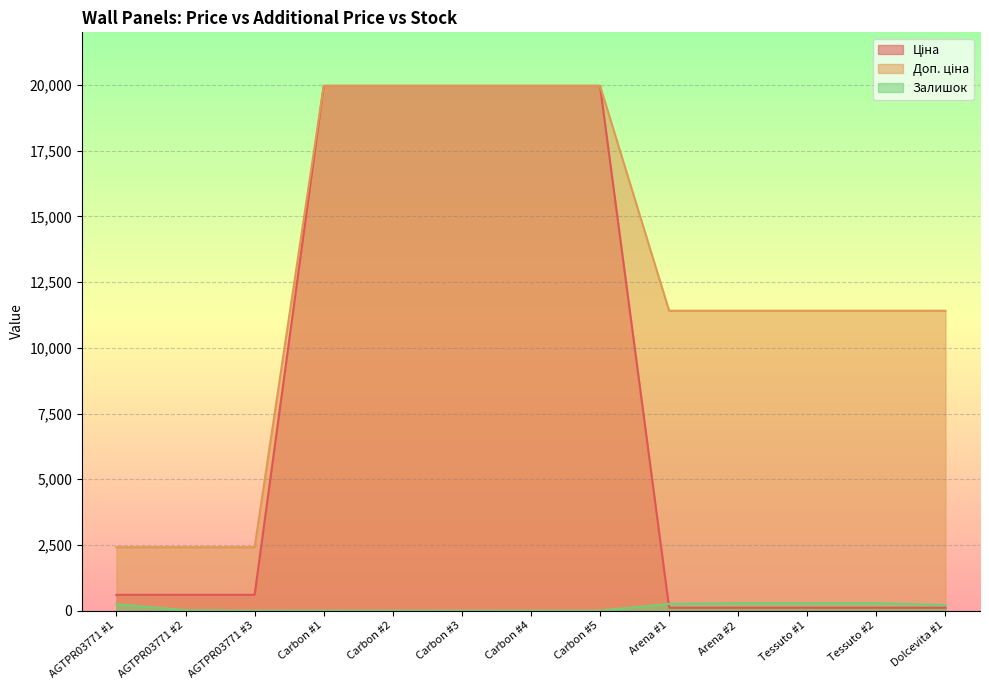

How many lines are shown in the chart?

3